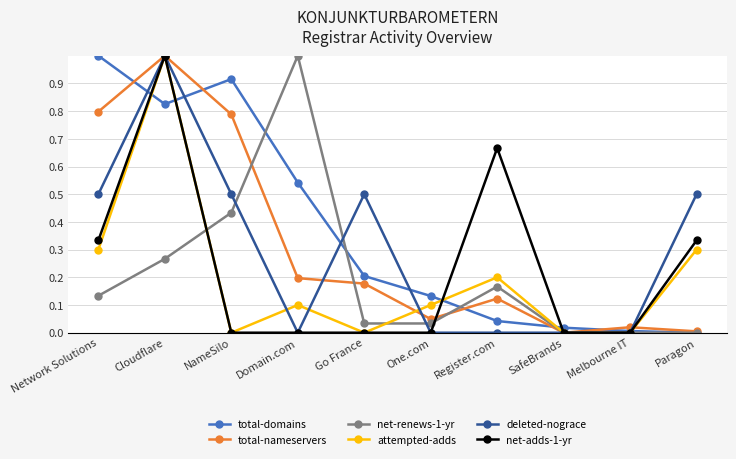

At which category is the sum across all series the highest?

Cloudflare